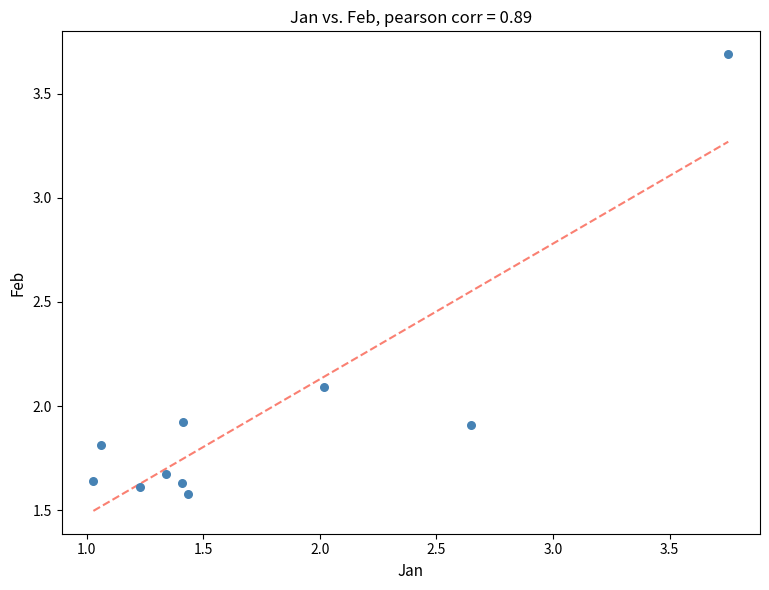

What is the average Y value?

2.0